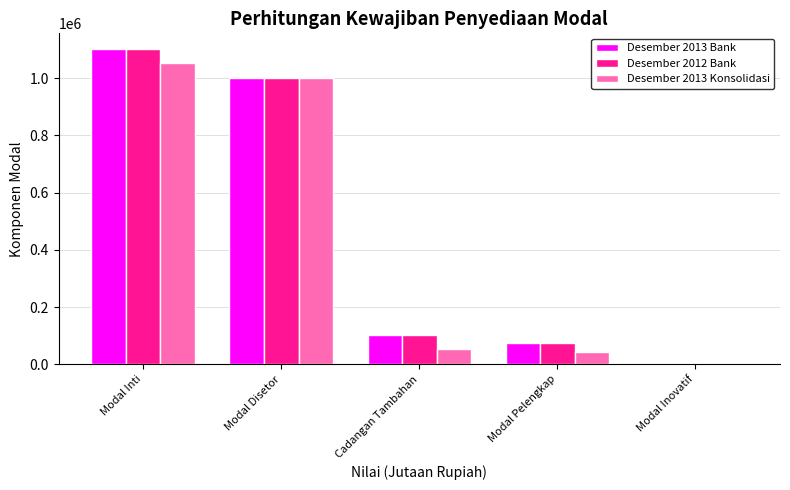

At which label does Desember 2012 Bank first exceed 101547?

Modal Inti